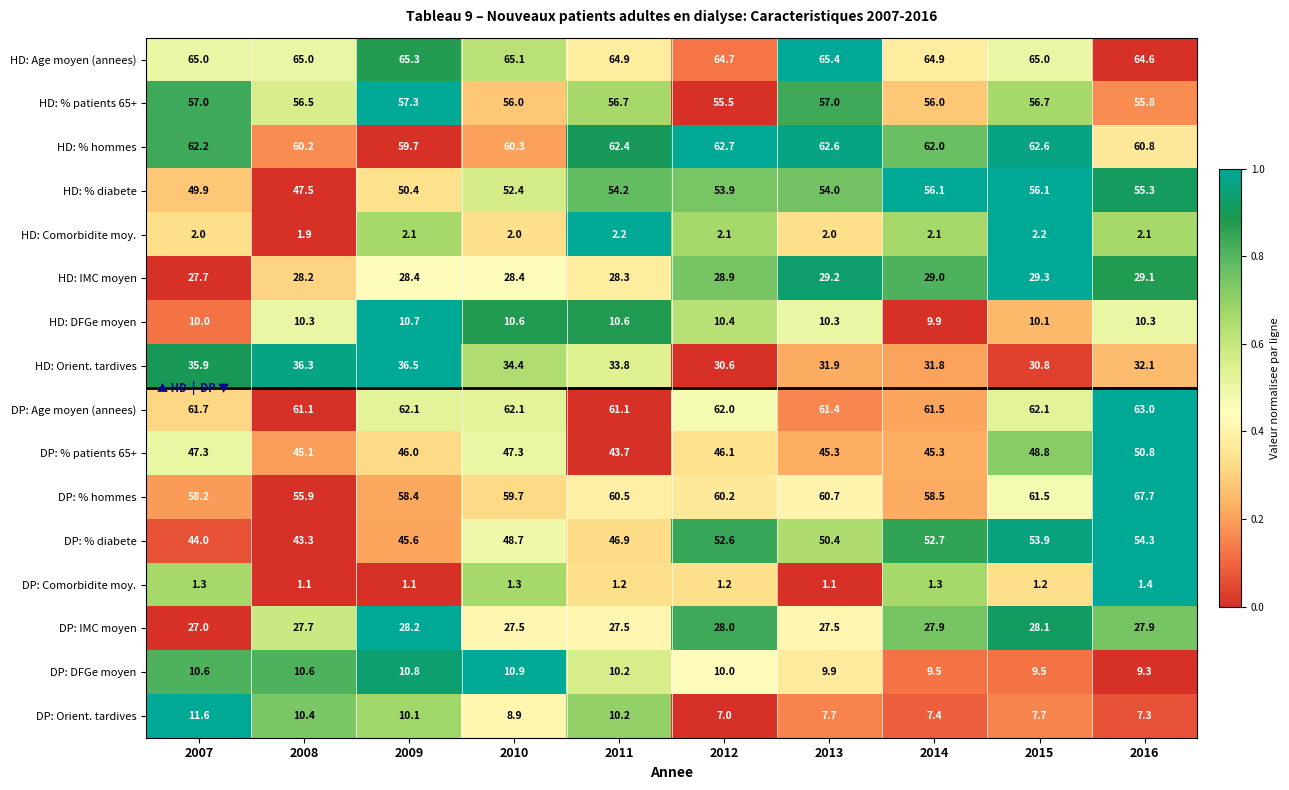

What is the spread (max minus min) of values at 2016?

66.3